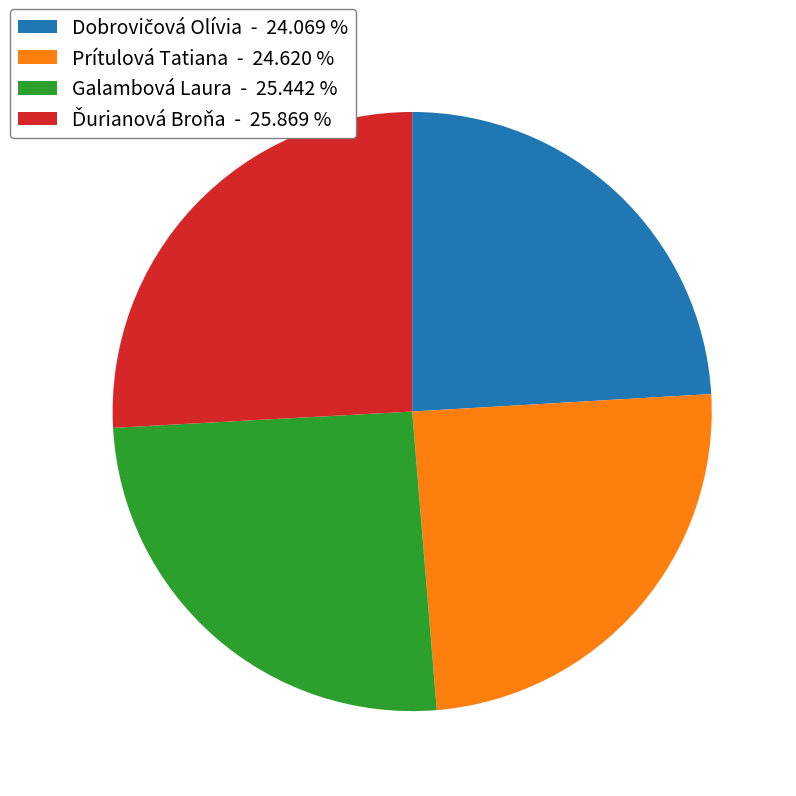

Is it true that Prítulová Tatiana is 25% of the pie?

True